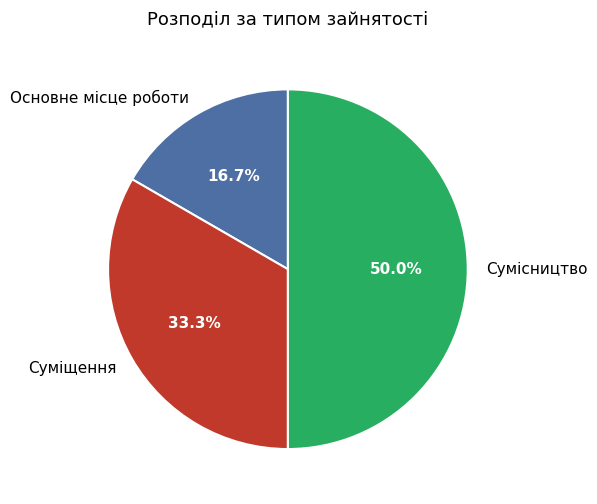

Is Основне місце роботи the majority of the pie?

No